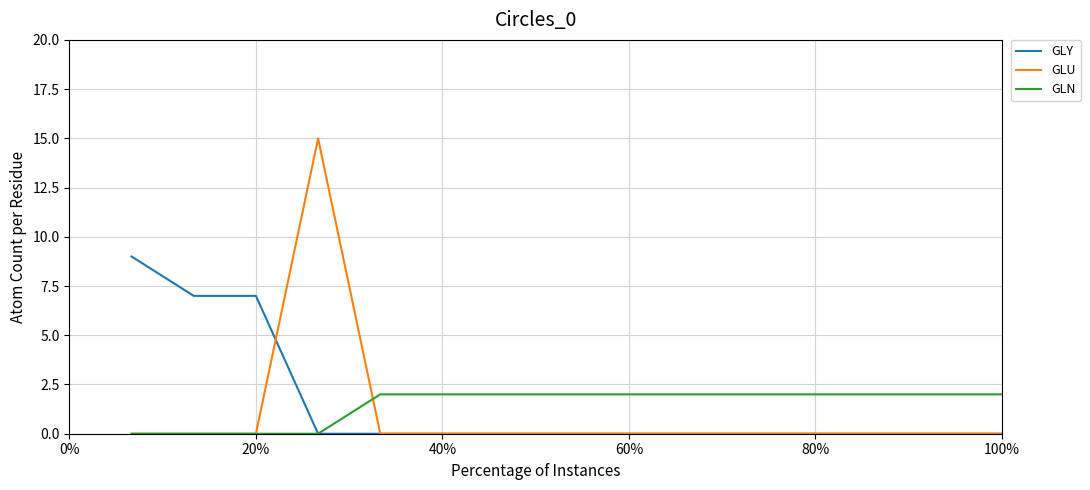

Rank the series by their maximum value, from highest to lowest.

GLU, GLY, GLN